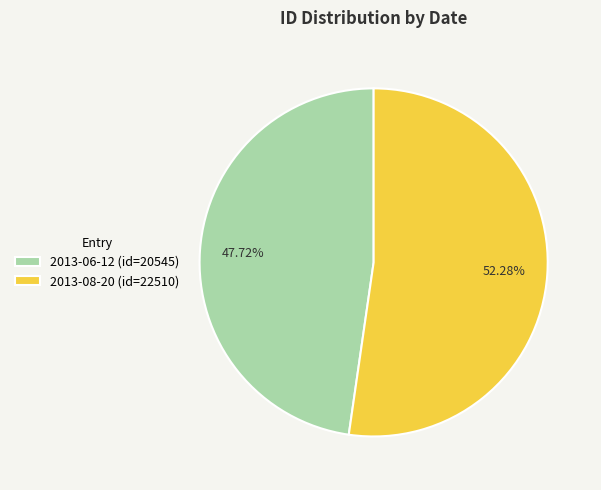

What is the ratio of the value at 2013-06-12 to the value at 2013-08-20?

0.9